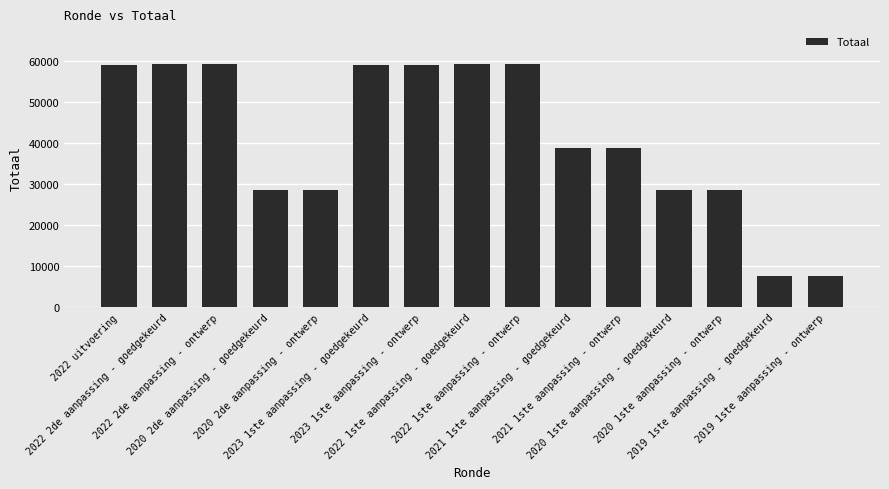

What is the greatest value displayed?

59371